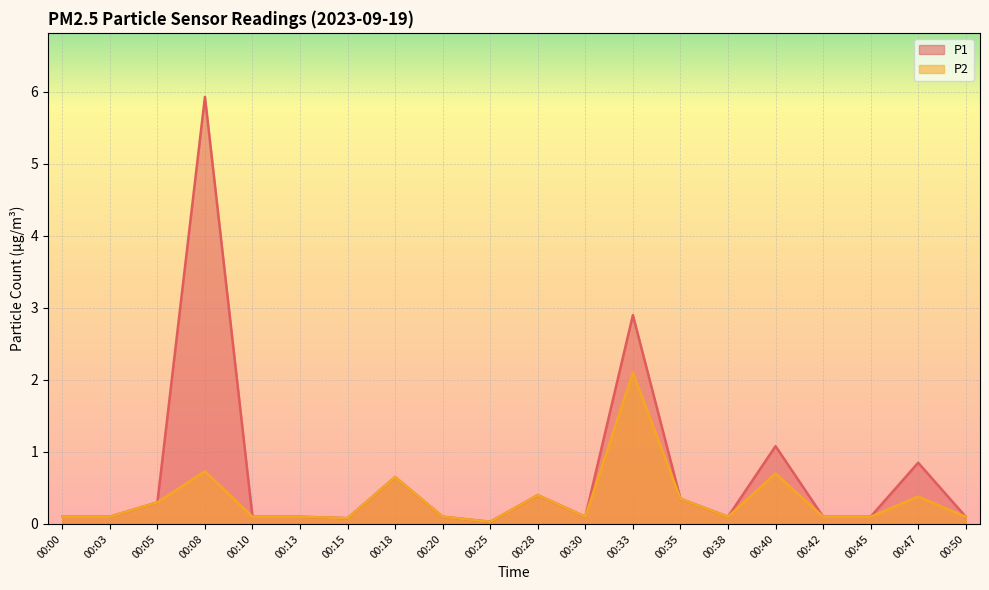

Reading left to right, what are all the values shown in this chart?

P1: 00:00=0.1	00:03=0.1	00:05=0.3	00:08=5.9	00:10=0.1	00:13=0.1	00:15=0.1	00:18=0.7	00:20=0.1	00:25=0.0	00:28=0.4	00:30=0.1	00:33=2.9	00:35=0.3	00:38=0.1	00:40=1.1	00:42=0.1	00:45=0.1	00:47=0.8	00:50=0.1
P2: 00:00=0.1	00:03=0.1	00:05=0.3	00:08=0.7	00:10=0.1	00:13=0.1	00:15=0.1	00:18=0.7	00:20=0.1	00:25=0.0	00:28=0.4	00:30=0.1	00:33=2.1	00:35=0.3	00:38=0.1	00:40=0.7	00:42=0.1	00:45=0.1	00:47=0.4	00:50=0.1